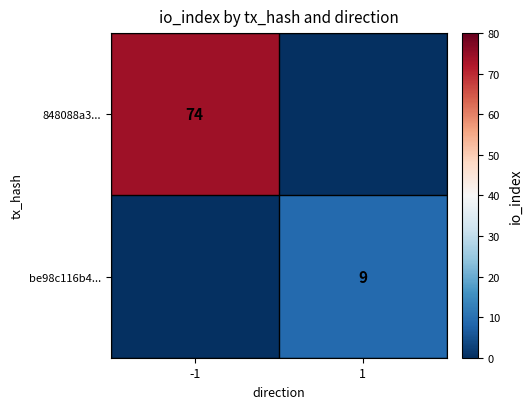

The be98c116b4... series shows 0 at -1. True or false?

True